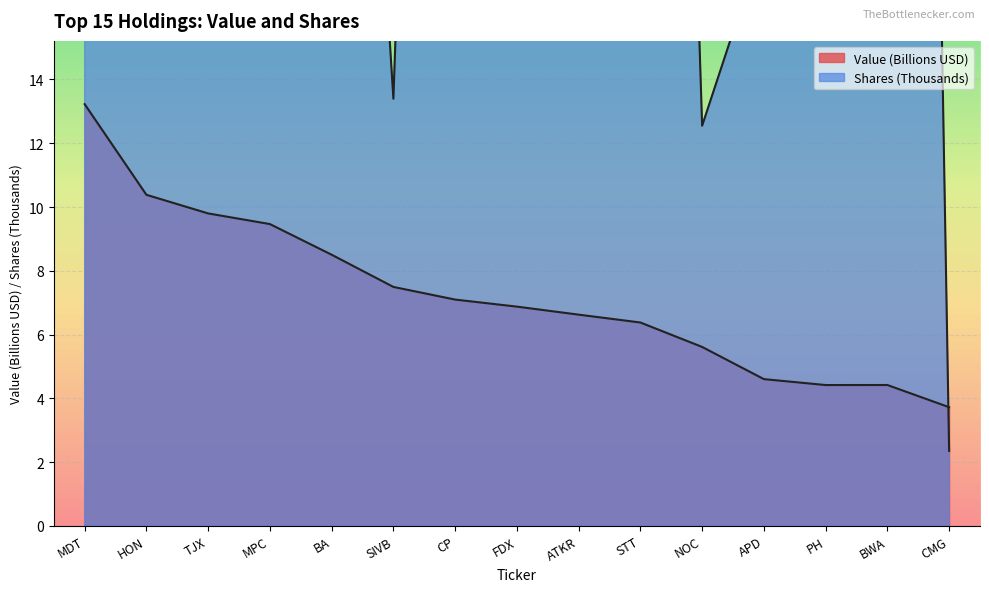

At which label does Value (Billions) reach its peak?

MDT